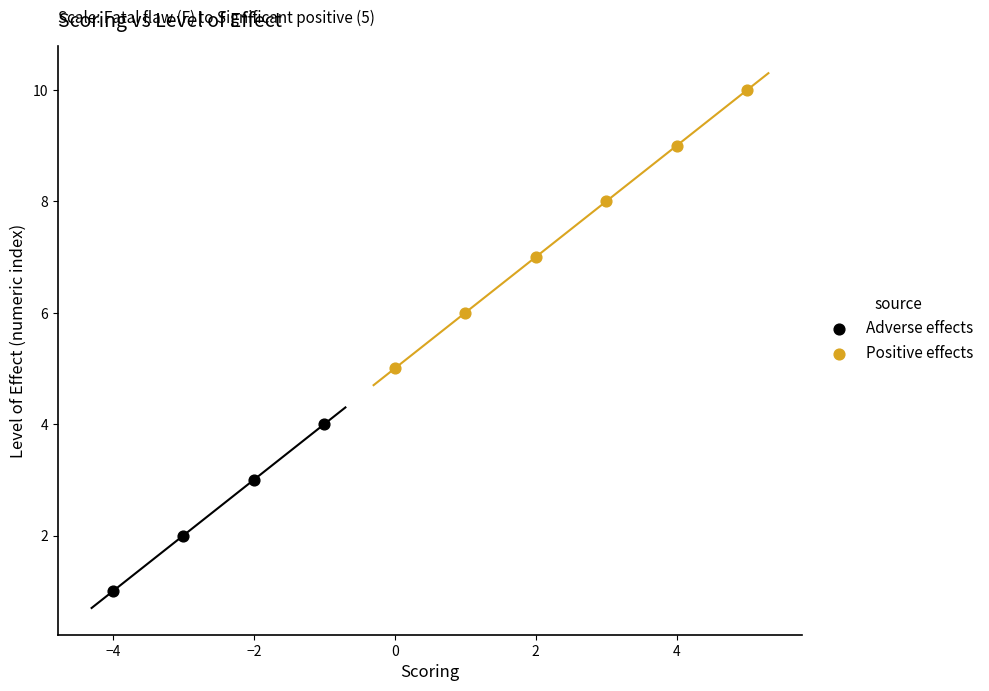

Which series reaches the maximum Y coordinate?

Positive effects